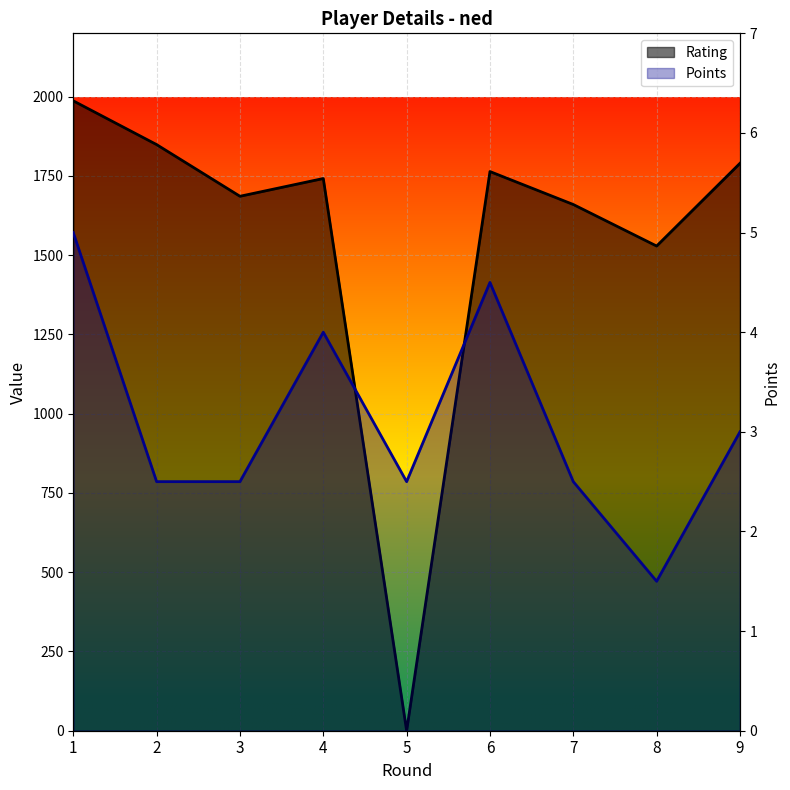

Rank the series by their average value, from highest to lowest.

Rating, Points